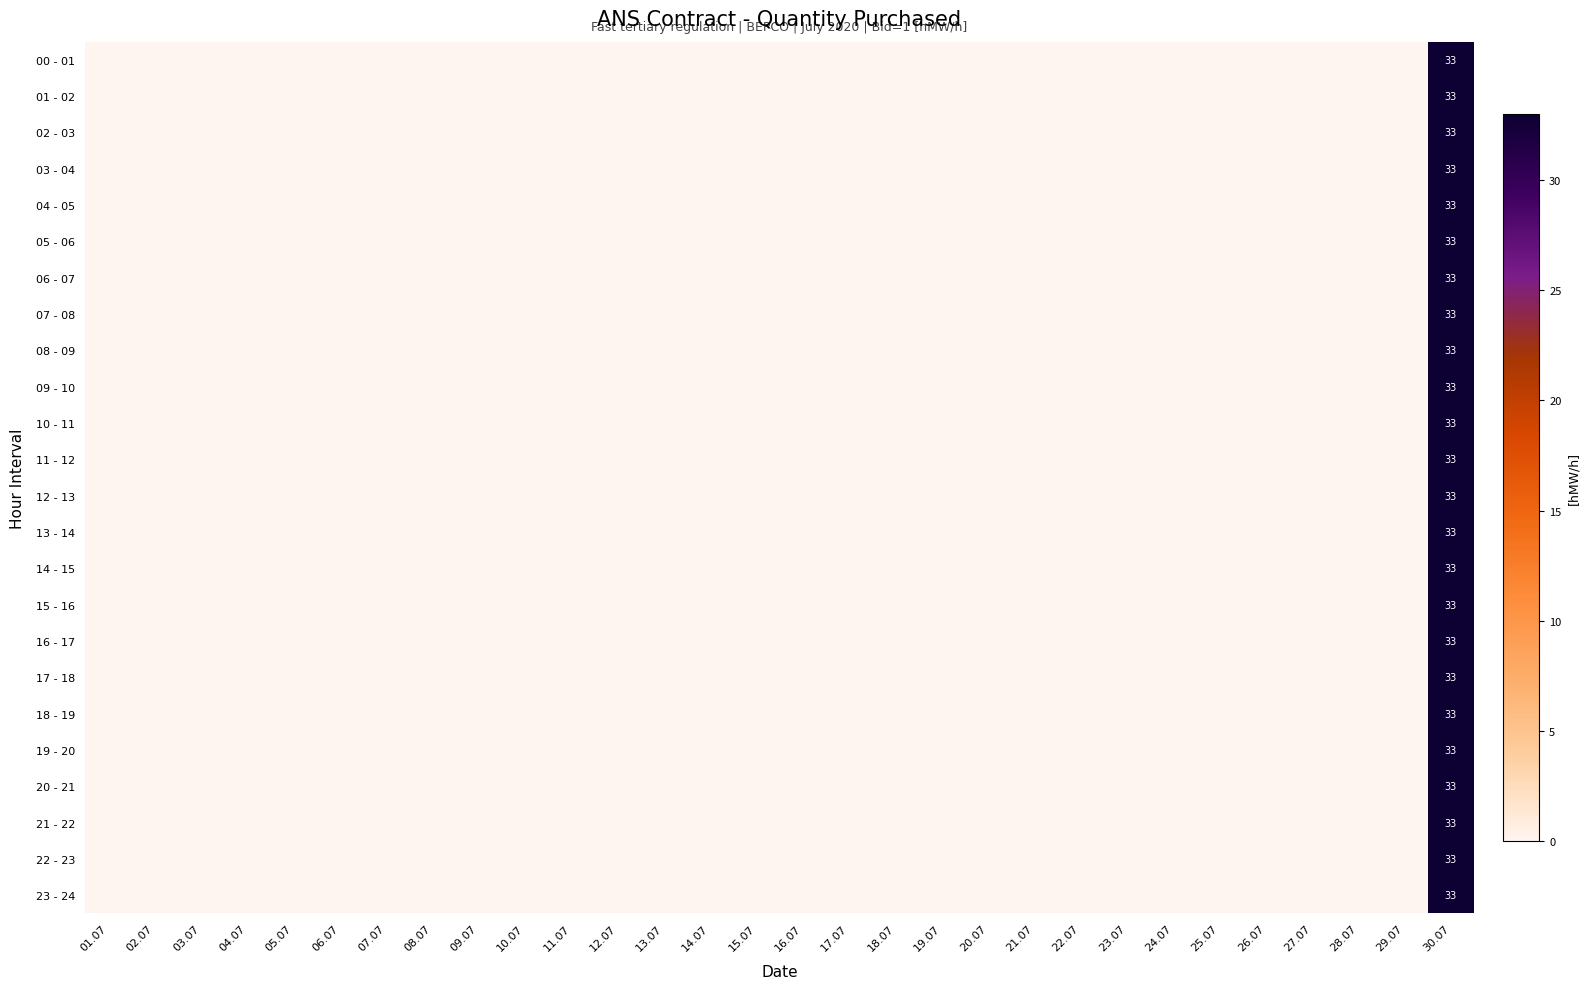

The value of 18 - 19 at 30.07 is 33. True or false?

True